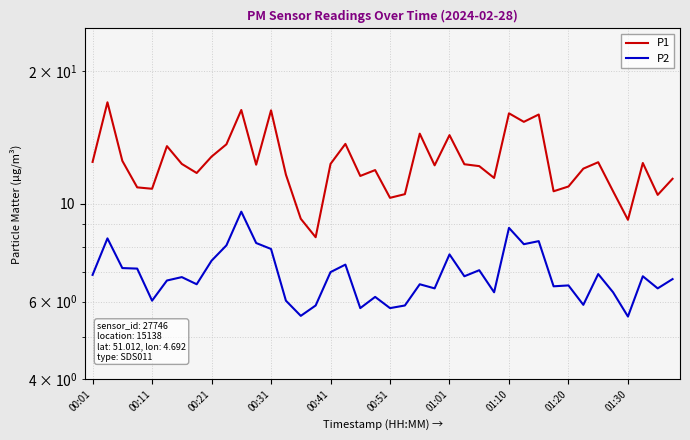

At how many categories does at least one series exceed 12?

23